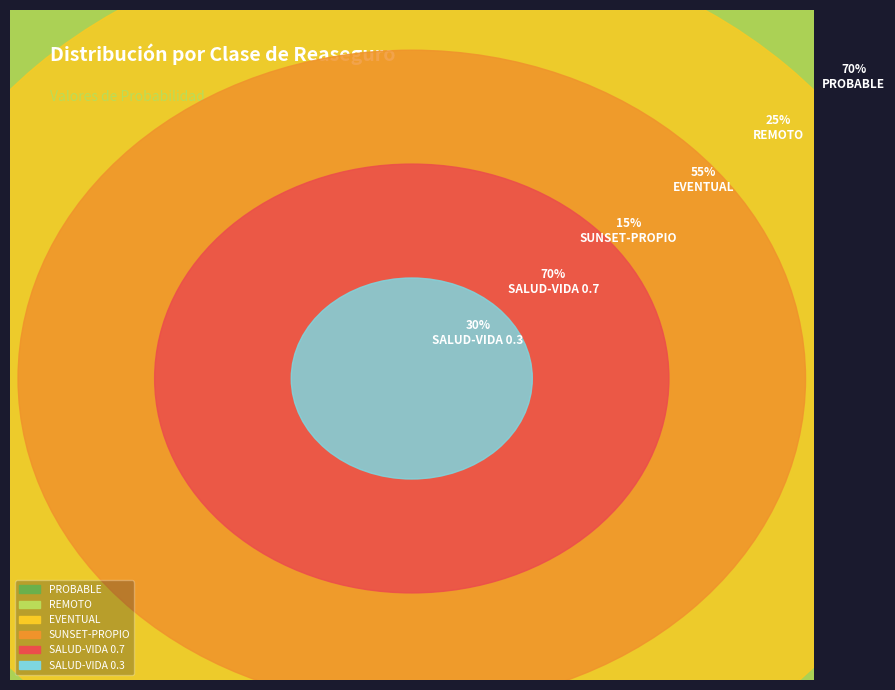

Is PROBABLE the majority of the pie?

No